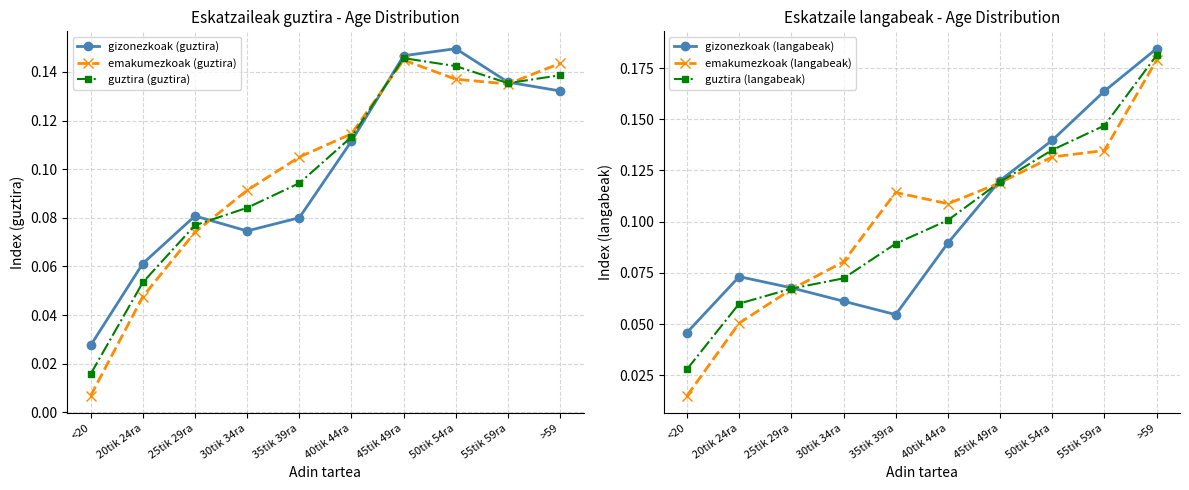

List the series in order of their peak value, lowest first.

emakumezkoak (guztira), guztira (guztira), gizonezkoak (guztira), emakumezkoak (langabeak), guztira (langabeak), gizonezkoak (langabeak)